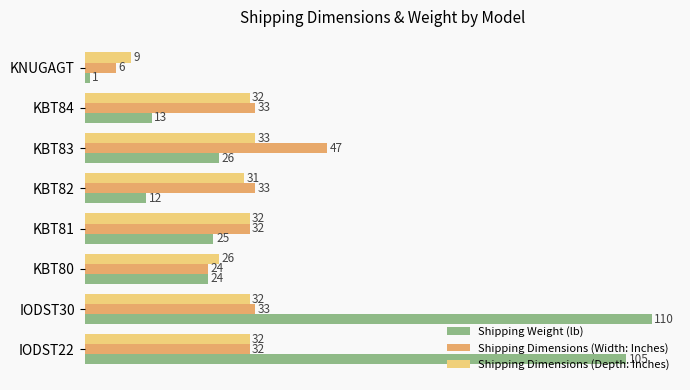

What is the average value of the Shipping Dimensions (Width: Inches) series?

30